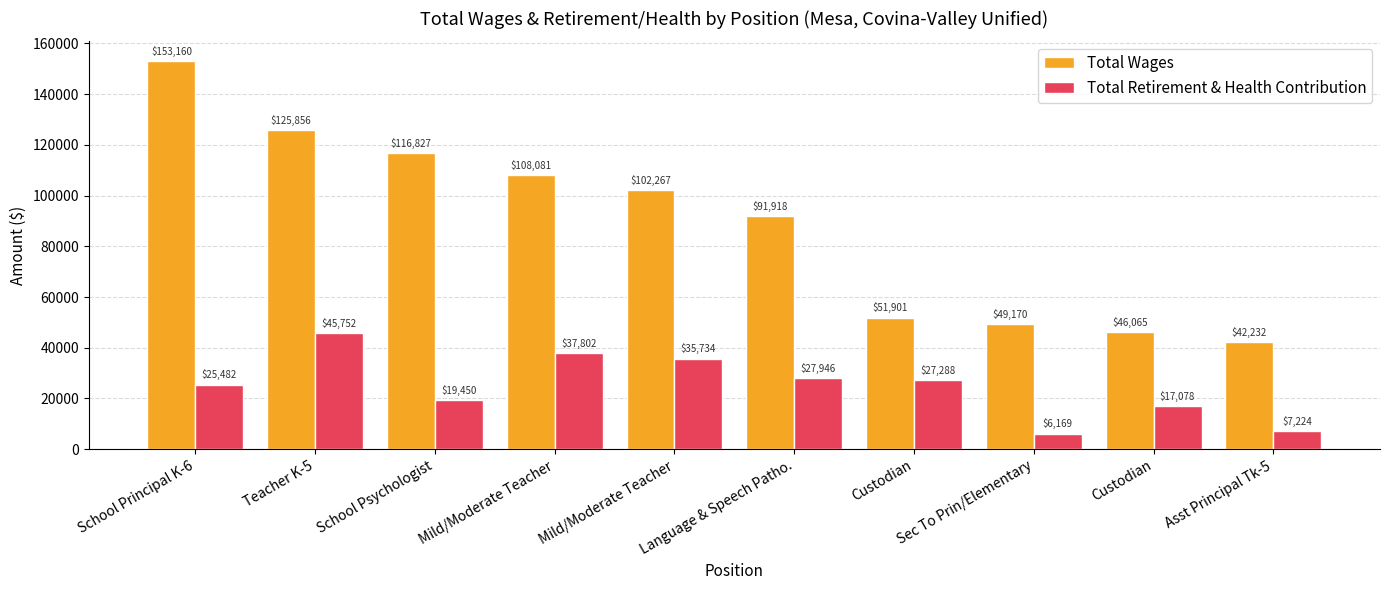

What is the average value of the Total Wages series?

88748